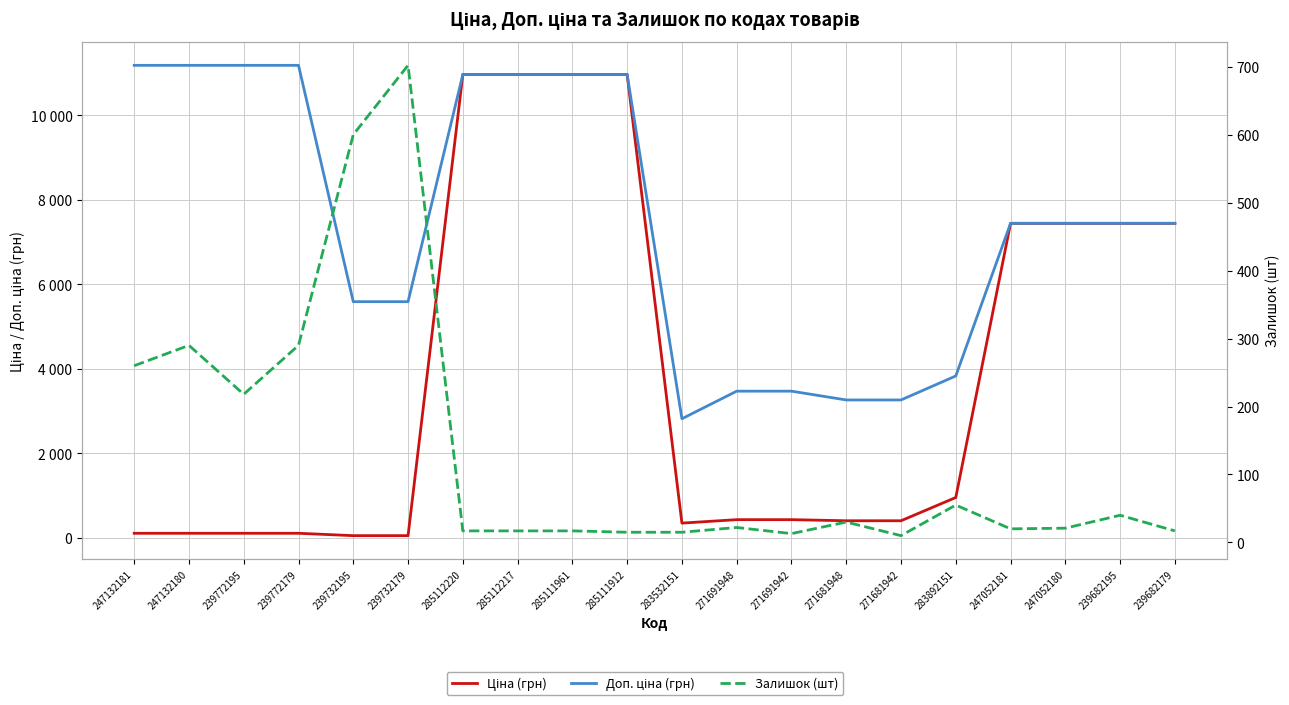

Reading left to right, extract all data points from this chart.

Ціна (грн): 247132181=111.8	247132180=111.8	239772195=111.8	239772179=111.8	239732195=55.9	239732179=55.9	285112220=10964.4	285112217=10964.4	285111961=10964.4	285111912=10964.4	283532151=352.6	271691948=434.3	271691942=434.3	271681948=408.2	271681942=408.2	283892151=958.4	247052181=7444.6	247052180=7444.6	239682195=7444.6	239682179=7444.6
Доп. ціна (грн): 247132181=11182.0	247132180=11182.0	239772195=11182.0	239772179=11182.0	239732195=5591.0	239732179=5591.0	285112220=10964.4	285112217=10964.4	285111961=10964.4	285111912=10964.4	283532151=2821.2	271691948=3474.1	271691942=3474.1	271681948=3265.8	271681942=3265.8	283892151=3833.8	247052181=7444.6	247052180=7444.6	239682195=7444.6	239682179=7444.6
Залишок (шт): 247132181=260.0	247132180=290.0	239772195=218.0	239772179=290.0	239732195=600.0	239732179=702.0	285112220=17.0	285112217=17.0	285111961=17.0	285111912=15.0	283532151=15.0	271691948=22.0	271691942=13.0	271681948=30.0	271681942=10.0	283892151=55.0	247052181=20.0	247052180=21.0	239682195=40.0	239682179=17.0